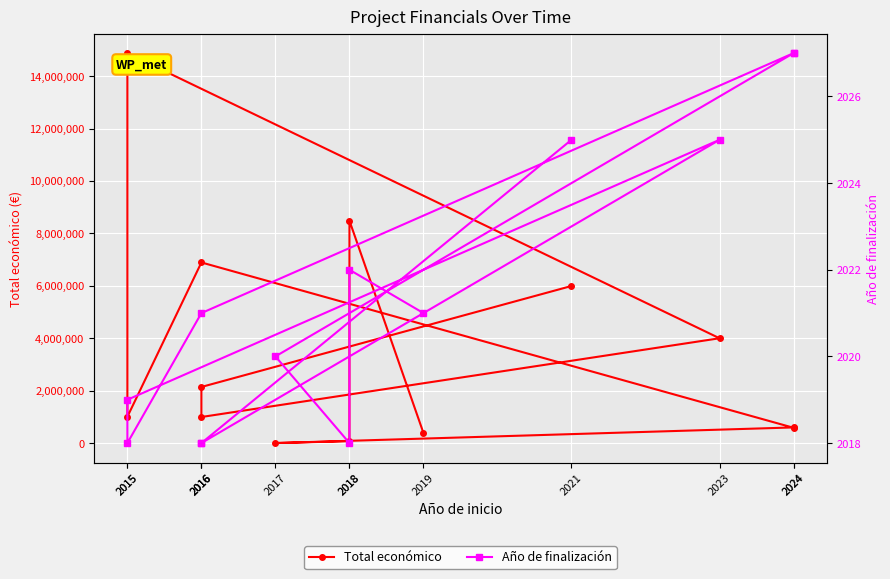

What is the label of the 3rd point from the left?

2016